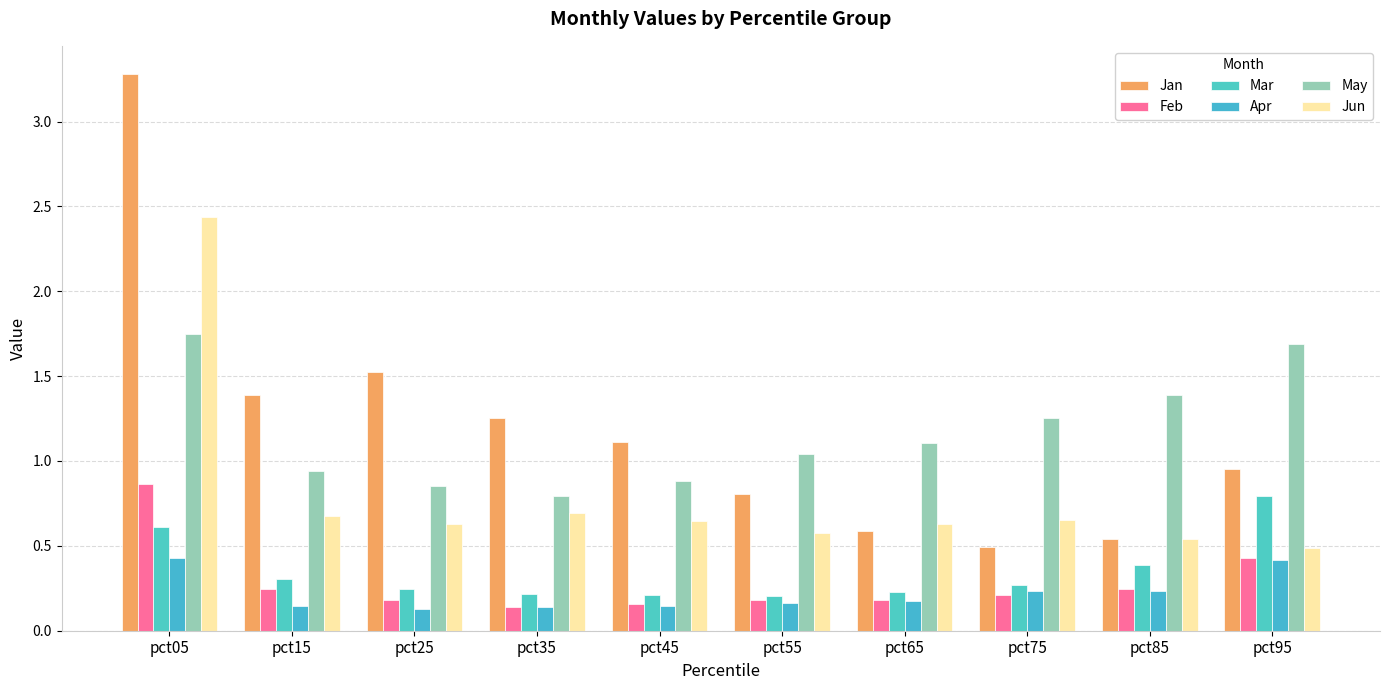

Does the chart contain stacked bars?

No